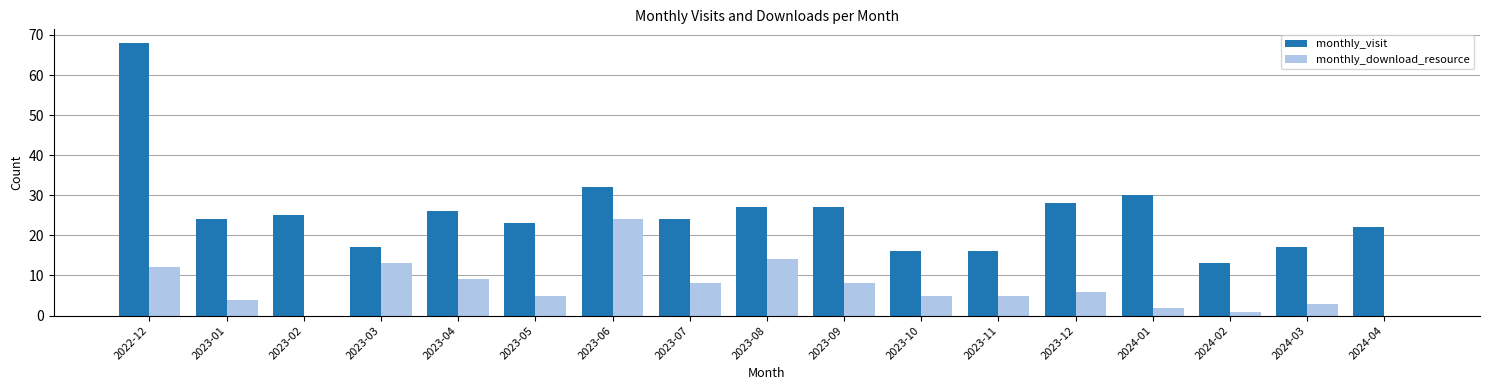

At which category is the sum across all series the highest?

2022-12